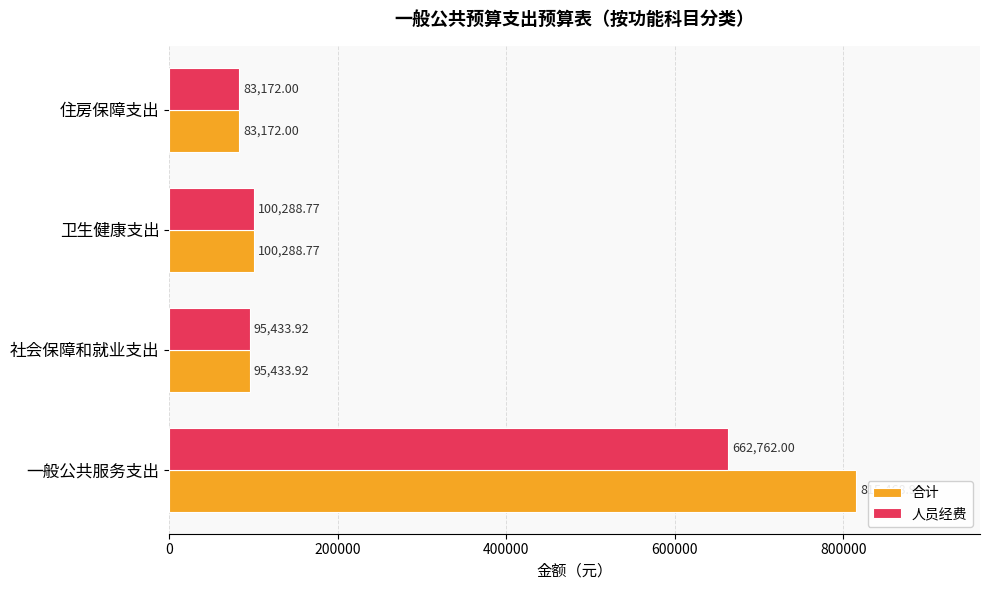

Rank the series by their maximum value, from highest to lowest.

合计, 人员经费